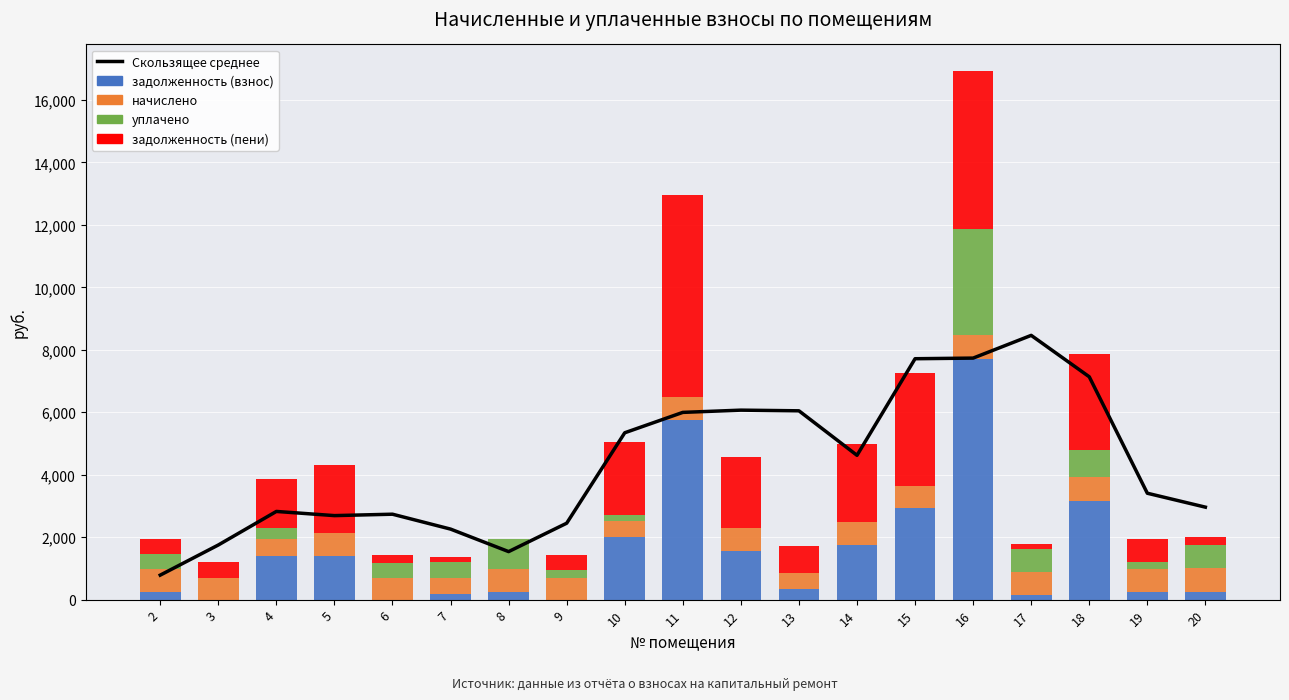

Which series has the largest range (max minus min)?

задолженность (взнос)